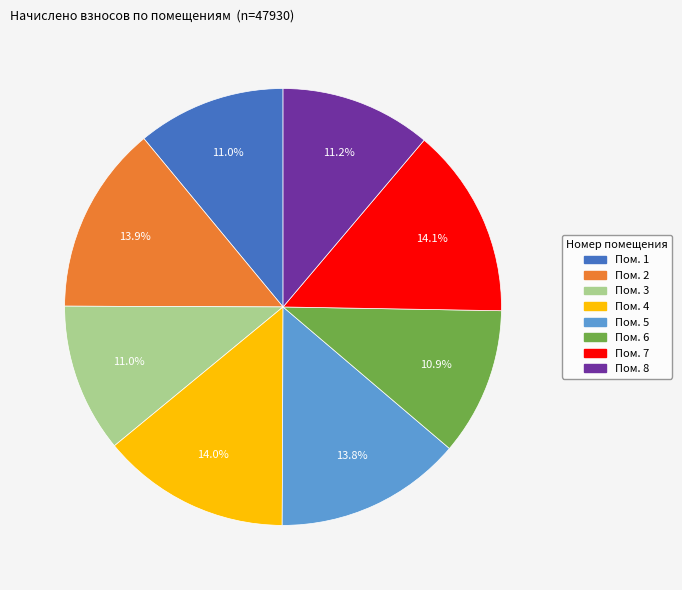

Is there a majority slice in this chart?

No